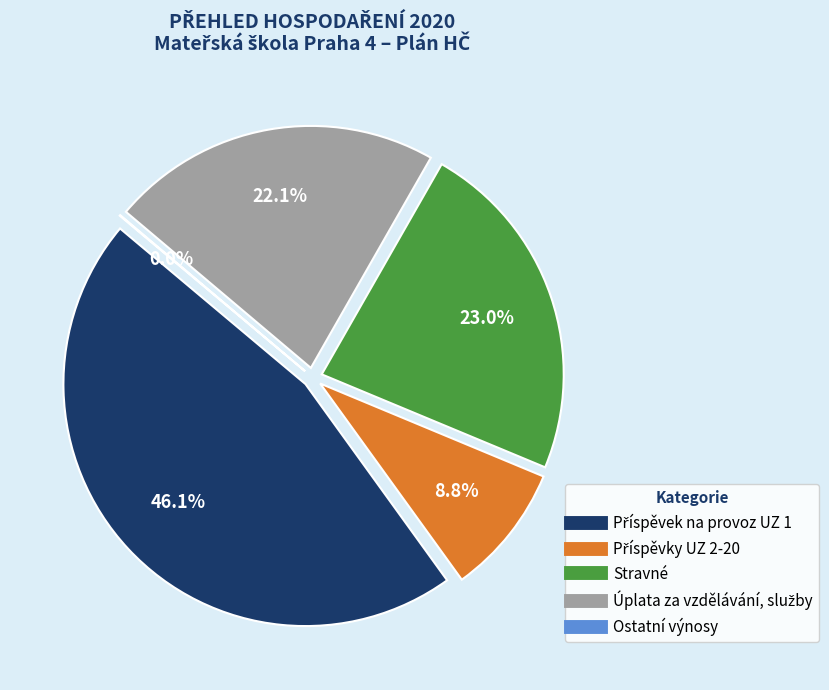

Between Ostatní výnosy and Úplata za vzdělávání, služby, which is larger?

Úplata za vzdělávání, služby